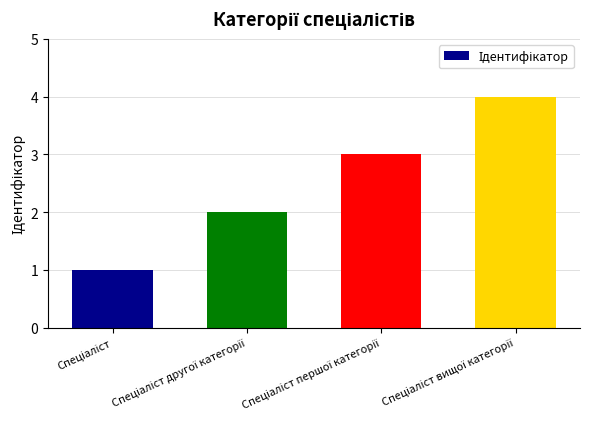

What is the greatest value displayed?

4